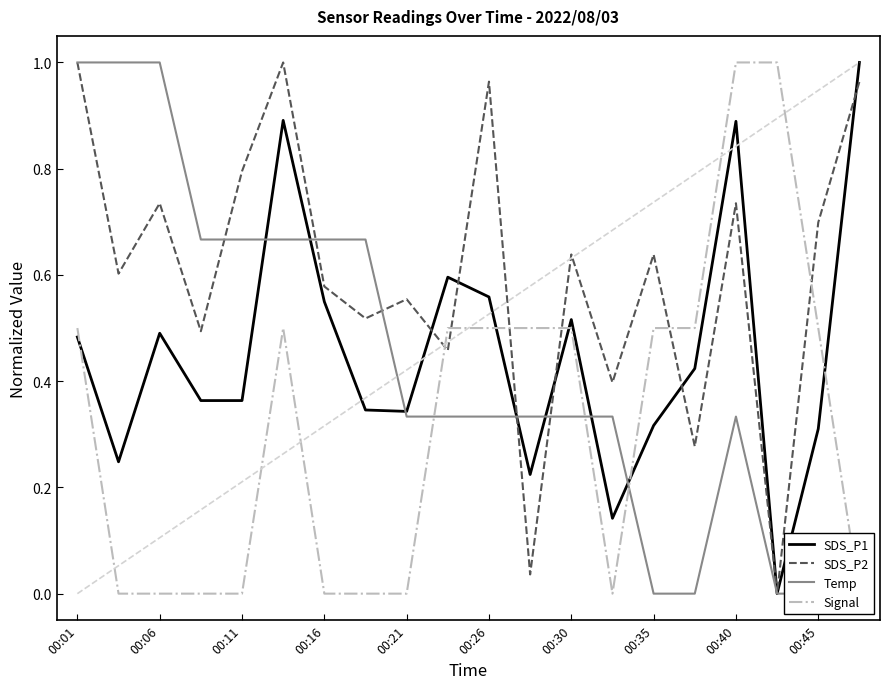

Is it true that SDS_P1 equals 0.3 at 00:26?

False